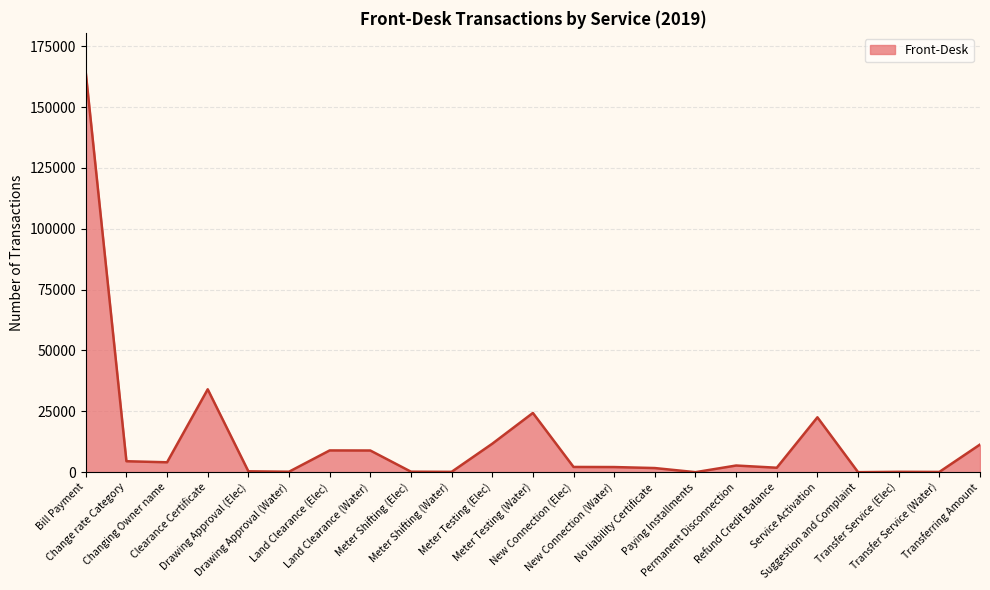

What is the maximum value shown in the chart?

164069